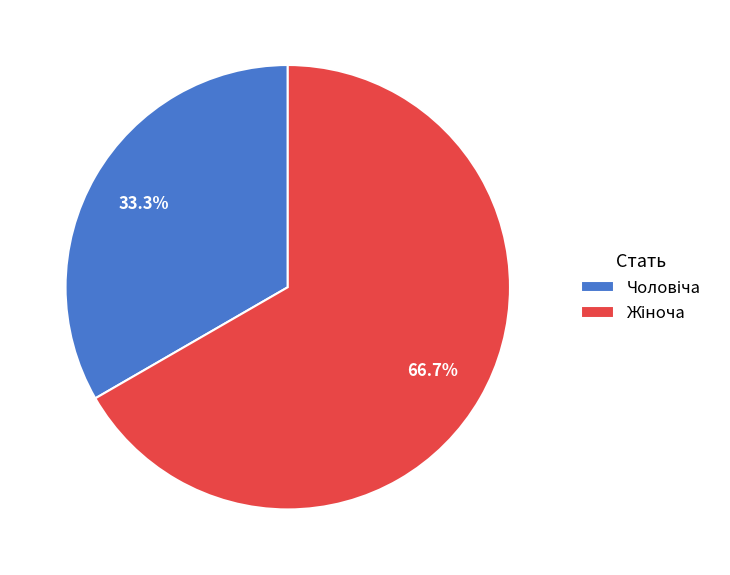

Is there any slice that represents more than half of the pie?

Yes